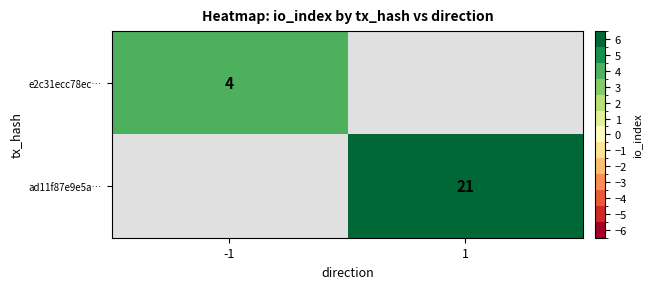

True or false: ad11f87e9e5a… has a value of 21 at 1.

True